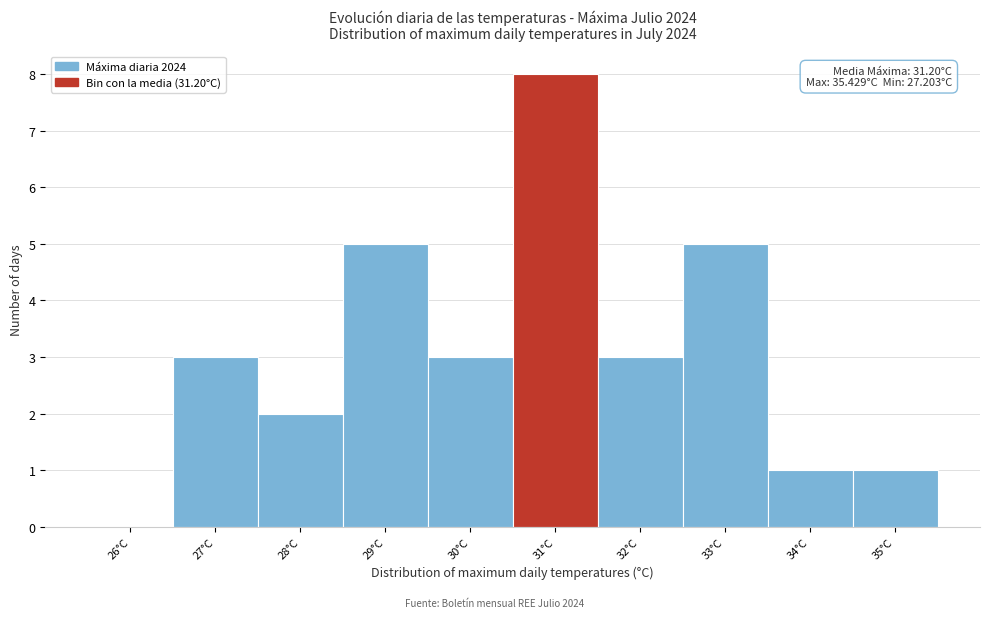

Reading left to right, list all the values displayed in this chart.

26°C=0	27°C=3	28°C=2	29°C=5	30°C=3	31°C=8	32°C=3	33°C=5	34°C=1	35°C=1